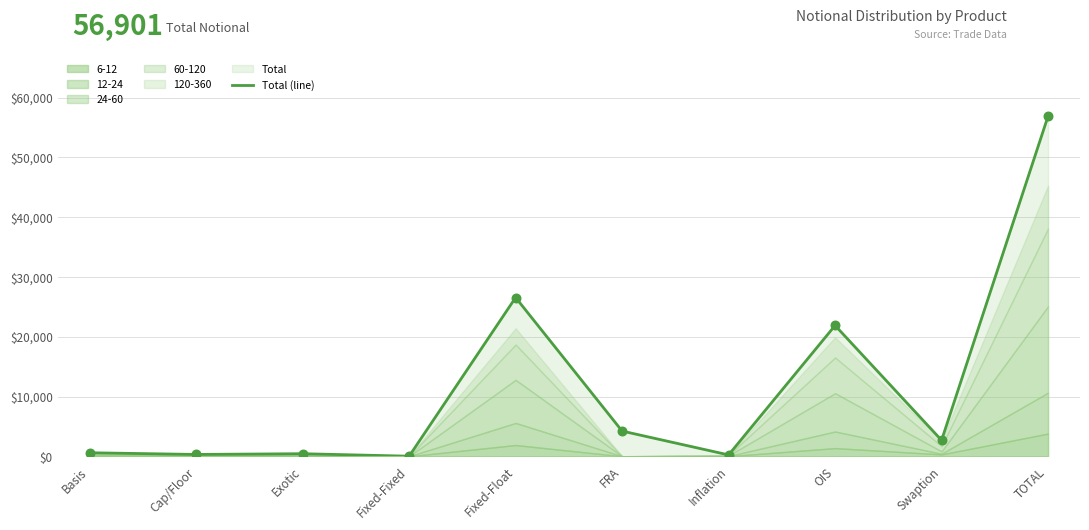

Which has a higher value, Swaption or Basis?

Swaption